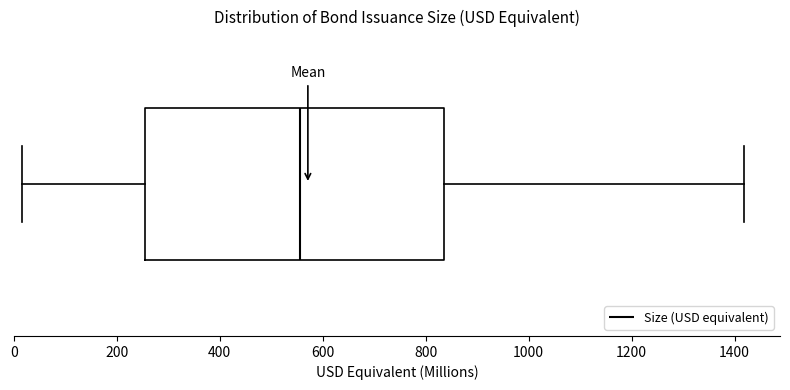

Transcribe this box plot: give where the median line is, the range the box spans, and where the two whiskers end, as read against the x-axis. The values are not printed on the chart, so give them approximately, as read against the axis.

median 560, box 260 to 840, whiskers 20 to 1420